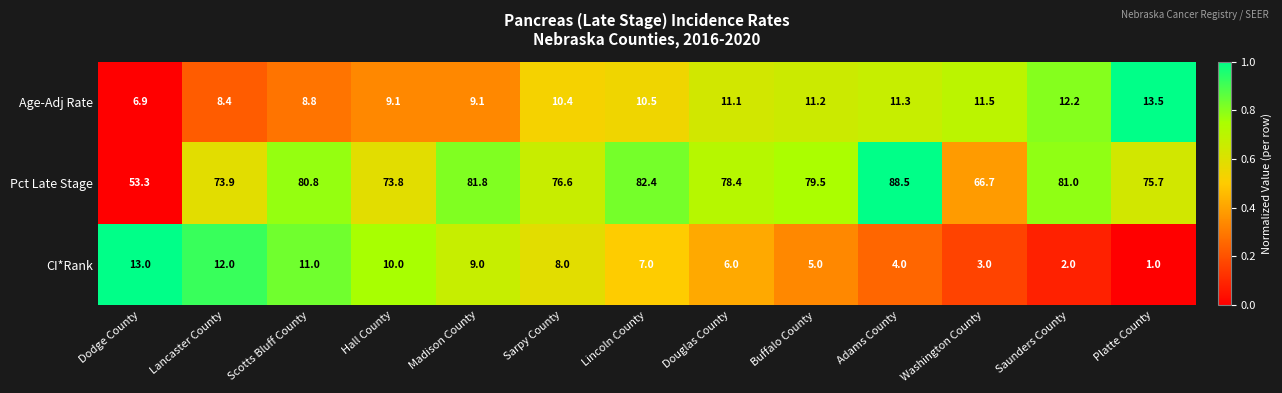

At which category is the sum across all series the highest?

Adams County